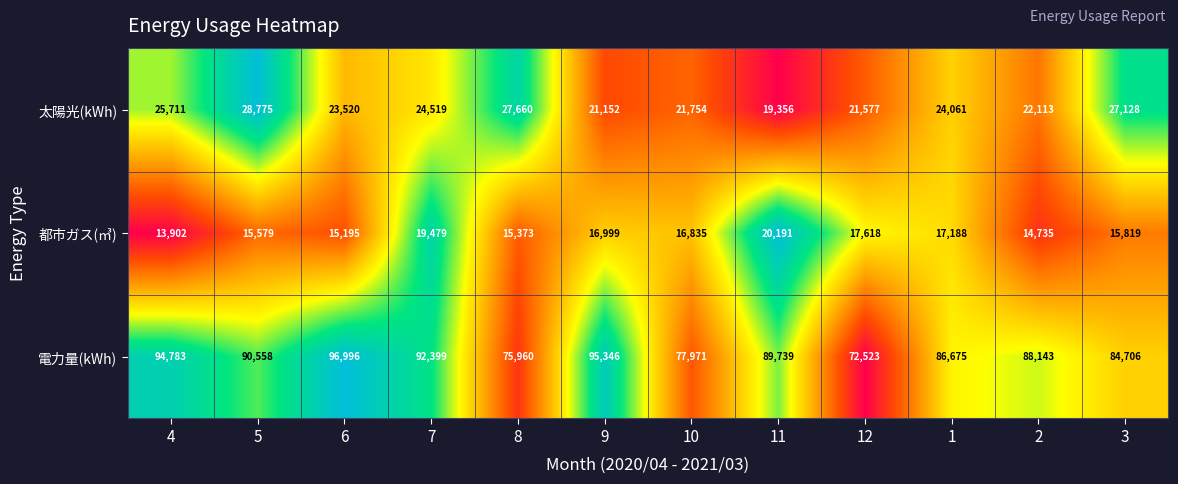

What value does the 都市ガス(㎥) series have at 2, to the nearest 50?

14750